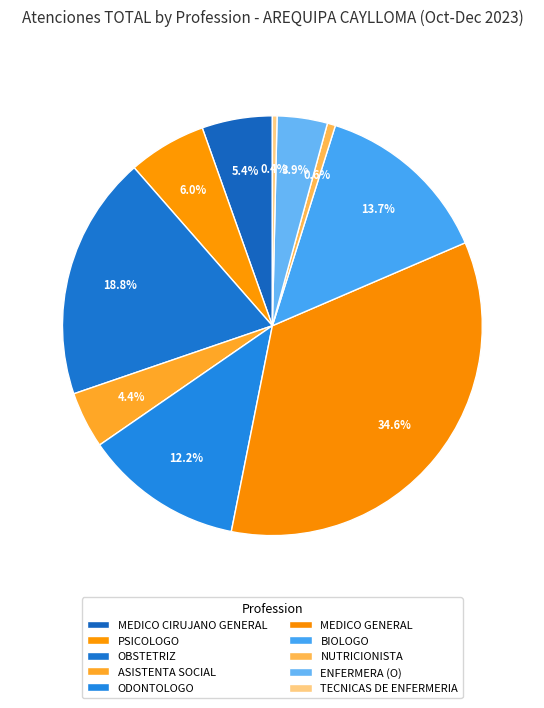

To the nearest percent, what portion does NUTRICIONISTA represent?

1%